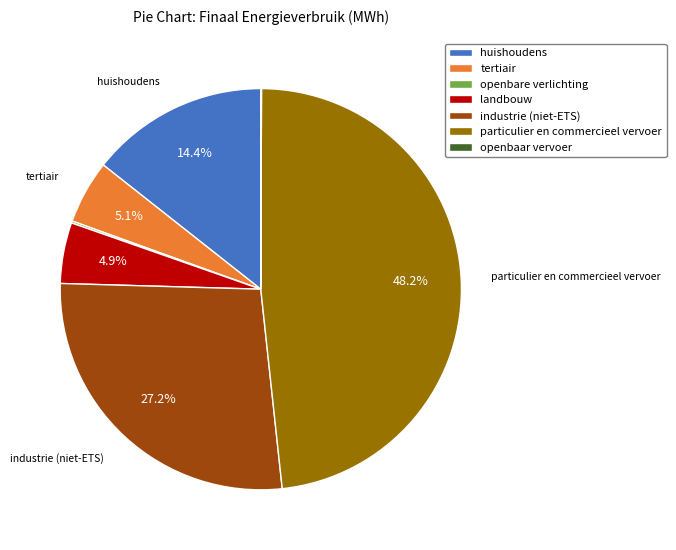

Which has a higher value, particulier en commercieel vervoer or tertiair?

particulier en commercieel vervoer